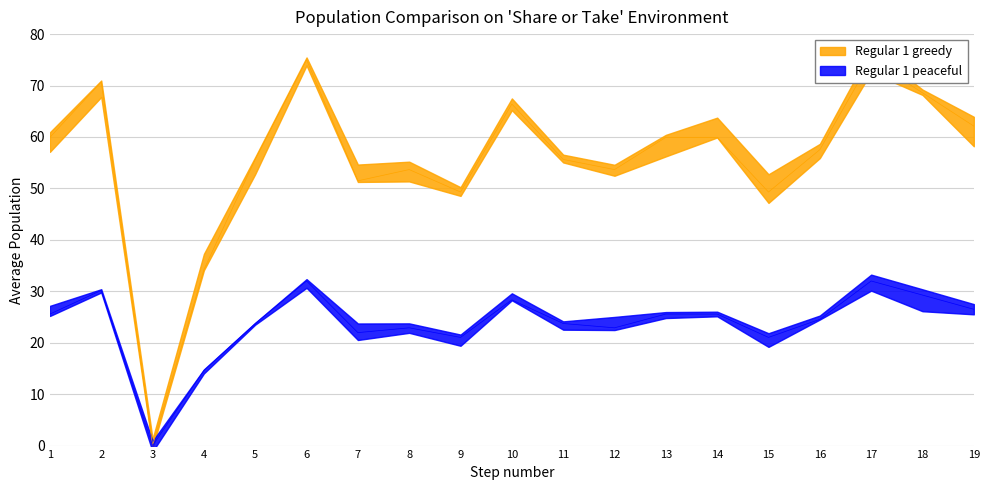

What is the difference between the maximum and minimum values in the Regular 1 peaceful series?

32.0